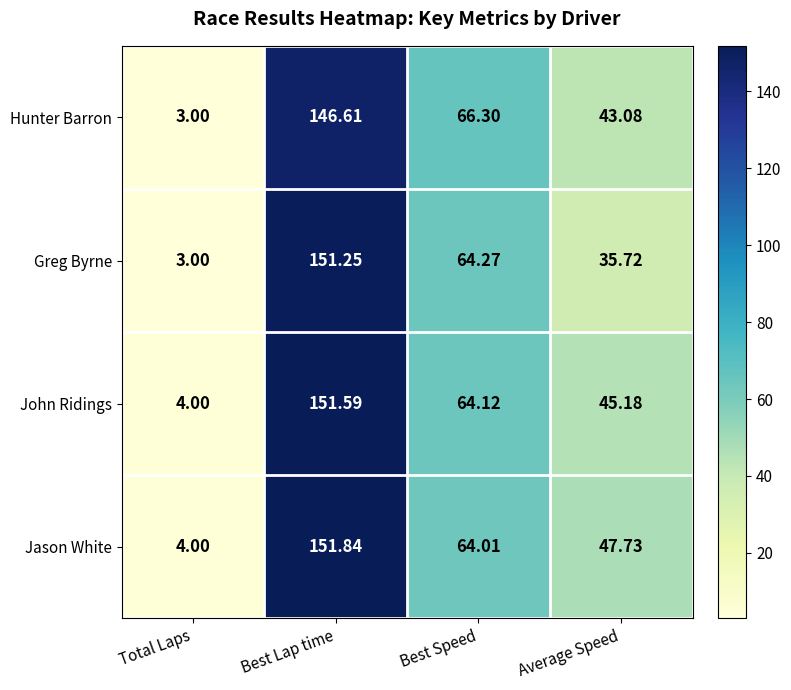

At which category does the chart reach its peak across all series?

Best Lap time